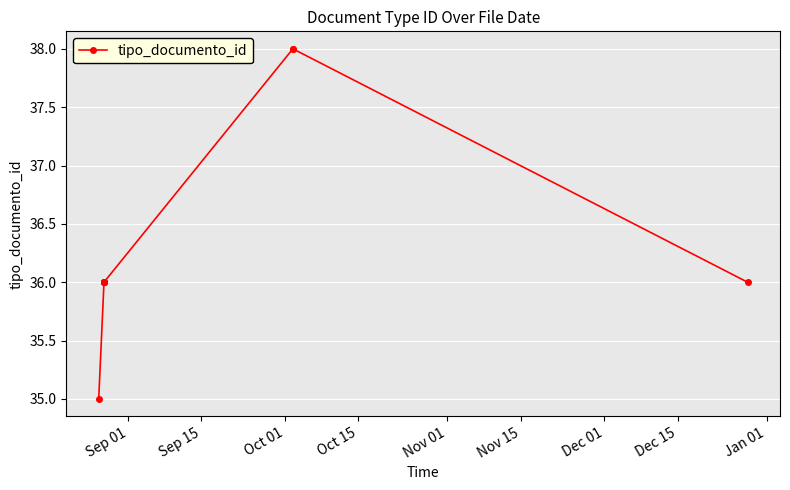

What is the value of the 2nd point from the left?

36